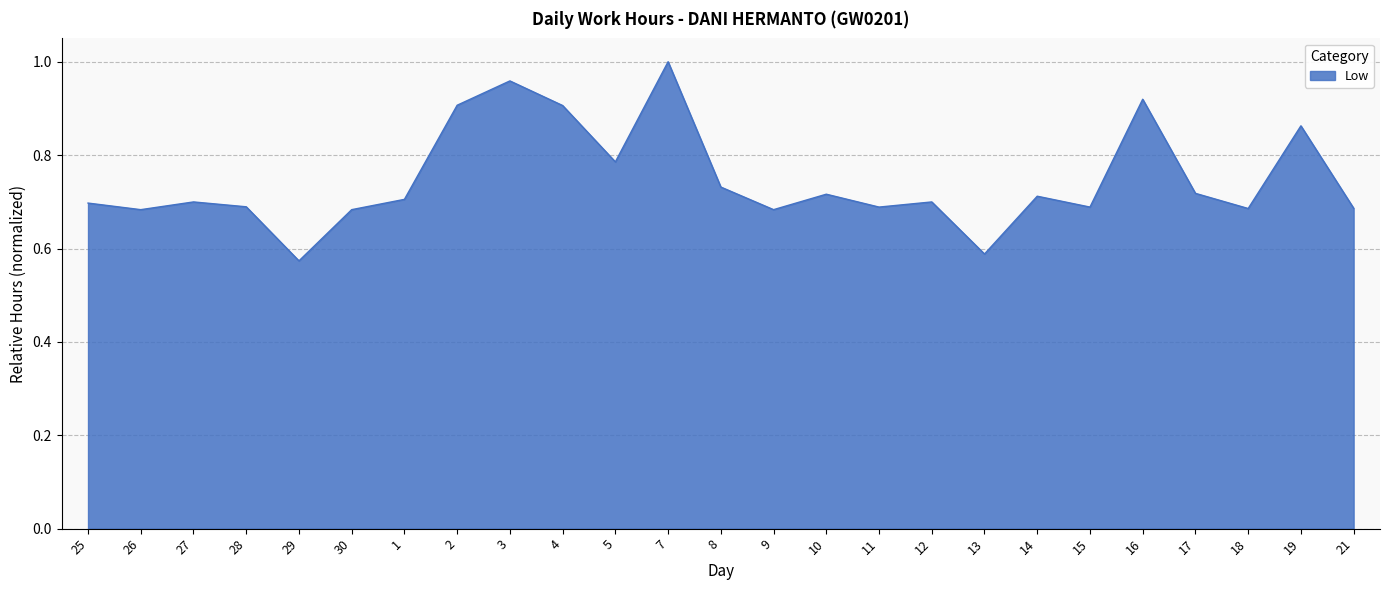

How many categories are shown in the chart?

25